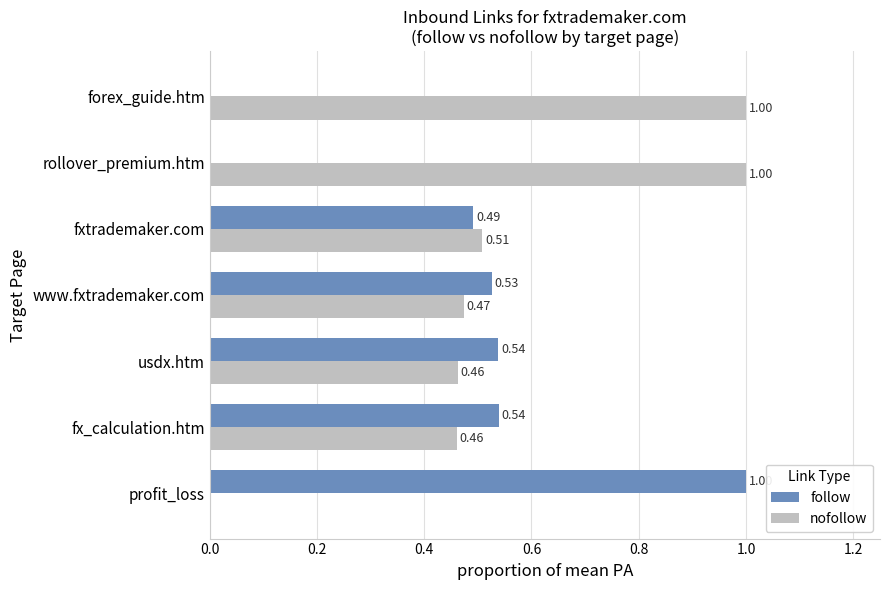

Which series has the largest total across all categories?

nofollow